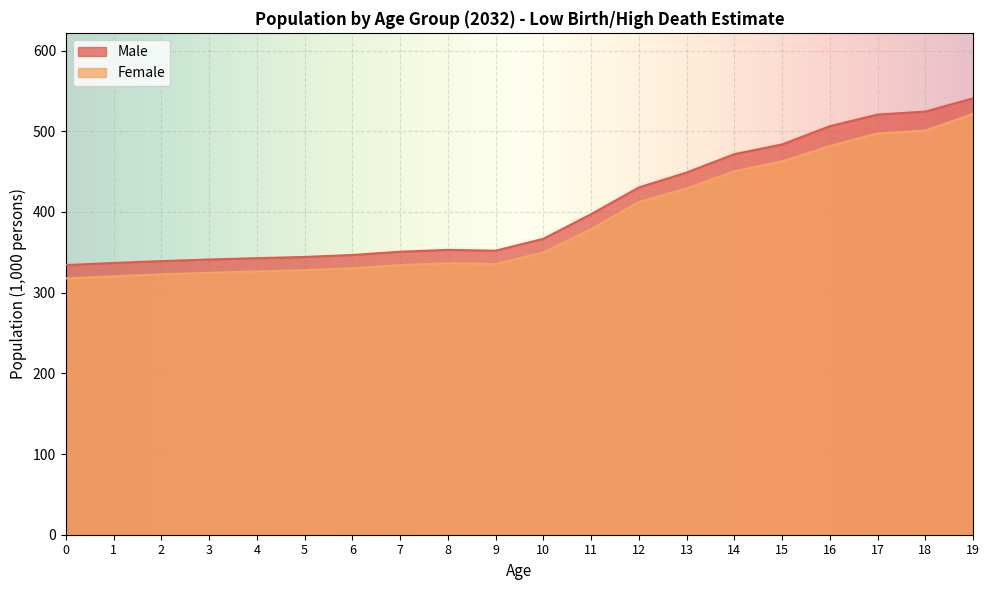

In Male, how many points are higher than both neighbors (excluding endpoints)?

1